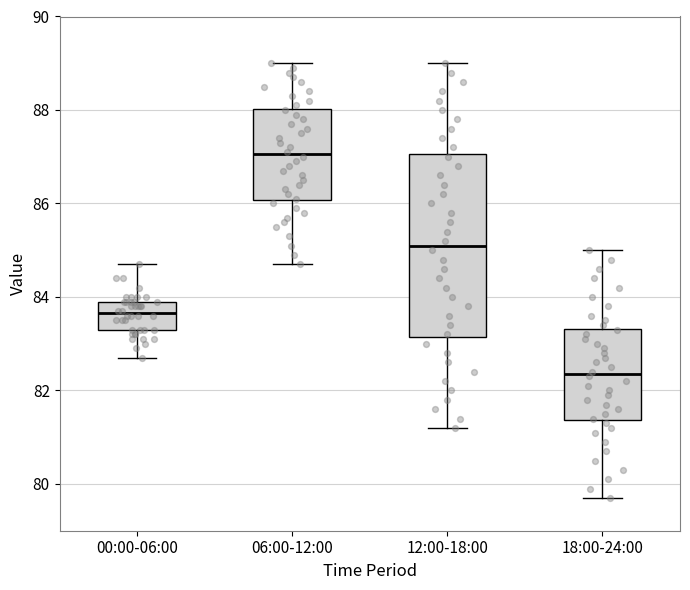

Reading left to right, read every box against the y-axis: the position of its median line, the range the box covers, and the ends of its whiskers. The values are not printed on the chart, so give them approximately, as read against the axis.

00:00-06:00: median 83.6, box 83.4 to 84.0, whiskers 82.8 to 84.8
06:00-12:00: median 87.0, box 86.0 to 88.0, whiskers 84.8 to 89.0
12:00-18:00: median 85.2, box 83.2 to 87.0, whiskers 81.2 to 89.0
18:00-24:00: median 82.4, box 81.4 to 83.4, whiskers 79.8 to 85.0